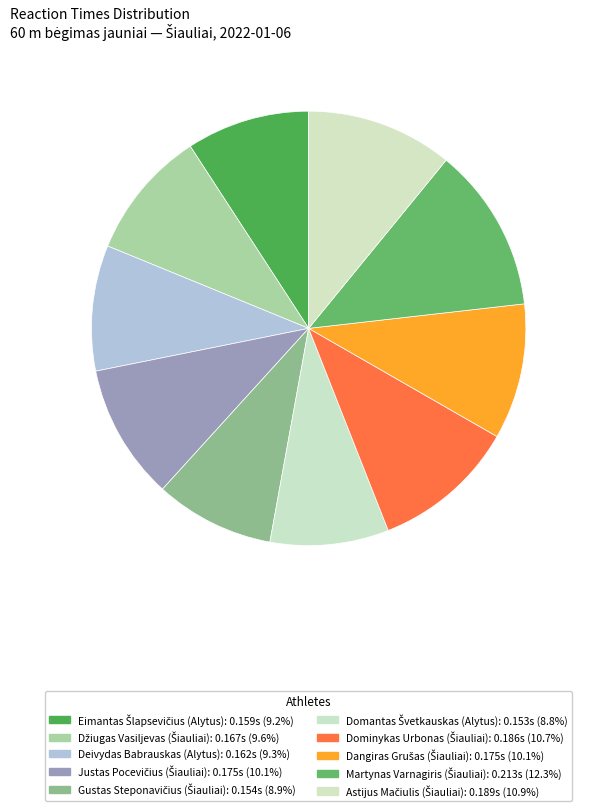

How many segments does this pie chart have?

10